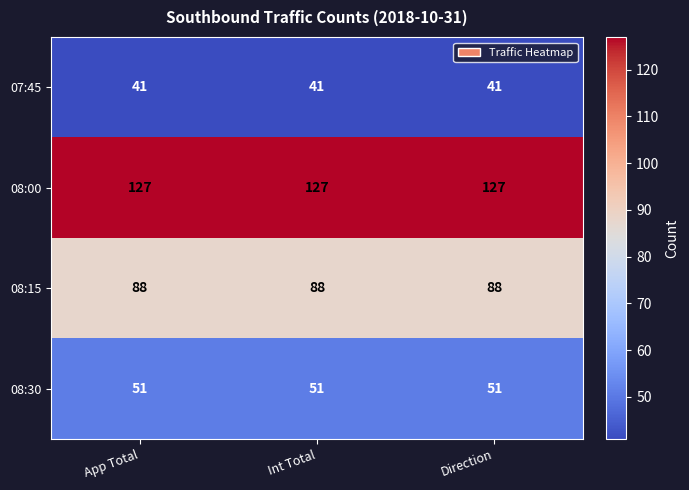

What is the difference between the highest and lowest values at Direction?

86